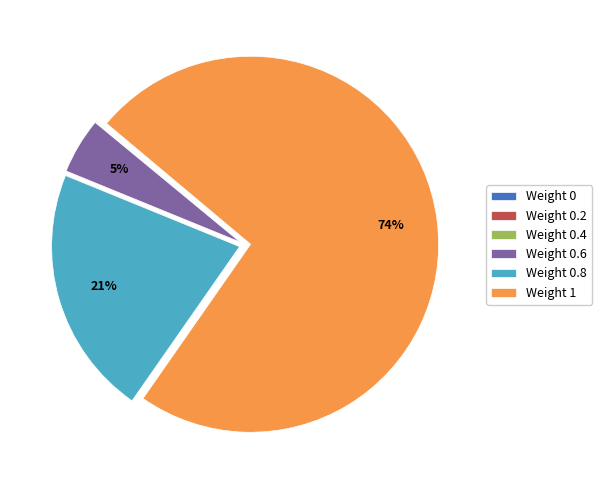

What is the largest slice in the pie chart?

Weight 1